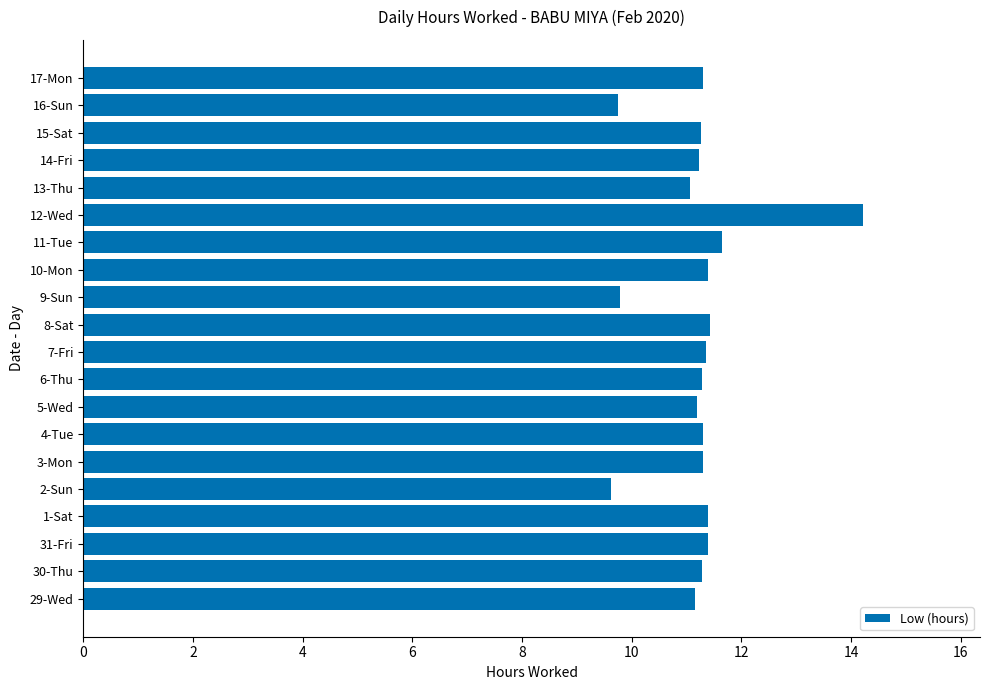

What is the average value?

11.2